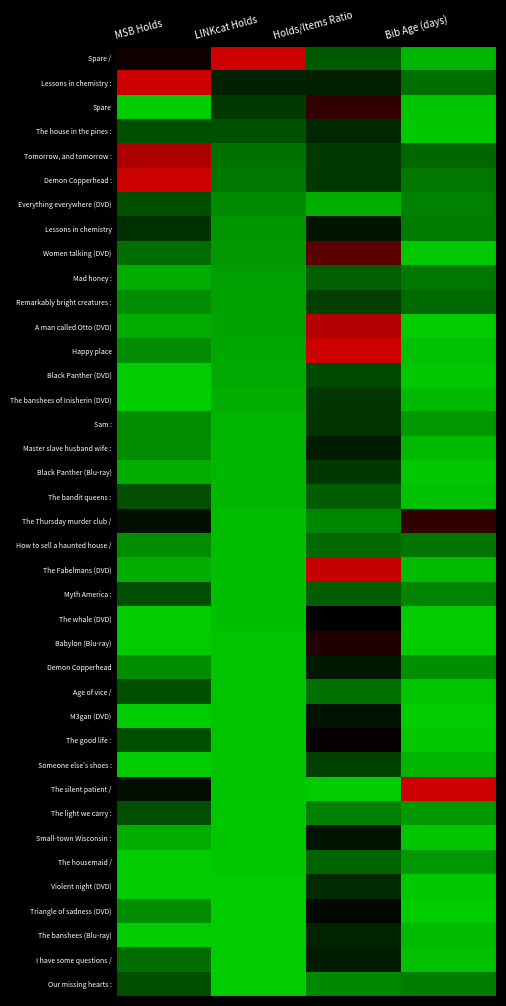

Reading left to right, extract all data points from this chart.

Spare /: MSB Holds=0.1	LINKcat Holds=1.0	Holds/Items Ratio=-0.4	Bib Age (days)=-0.9
Lessons in chemistry :: MSB Holds=1.0	LINKcat Holds=-0.2	Holds/Items Ratio=-0.2	Bib Age (days)=-0.5
Spare: MSB Holds=-1.0	LINKcat Holds=-0.3	Holds/Items Ratio=0.2	Bib Age (days)=-1.0
The house in the pines :: MSB Holds=-0.4	LINKcat Holds=-0.4	Holds/Items Ratio=-0.2	Bib Age (days)=-1.0
Tomorrow, and tomorrow :: MSB Holds=0.8	LINKcat Holds=-0.6	Holds/Items Ratio=-0.3	Bib Age (days)=-0.5
Demon Copperhead :: MSB Holds=1.0	LINKcat Holds=-0.6	Holds/Items Ratio=-0.3	Bib Age (days)=-0.6
Everything everywhere (DVD): MSB Holds=-0.4	LINKcat Holds=-0.7	Holds/Items Ratio=-0.9	Bib Age (days)=-0.6
Lessons in chemistry: MSB Holds=-0.2	LINKcat Holds=-0.7	Holds/Items Ratio=-0.1	Bib Age (days)=-0.6
Women talking (DVD): MSB Holds=-0.5	LINKcat Holds=-0.7	Holds/Items Ratio=0.4	Bib Age (days)=-1.0
Mad honey :: MSB Holds=-0.8	LINKcat Holds=-0.8	Holds/Items Ratio=-0.5	Bib Age (days)=-0.6
Remarkably bright creatures :: MSB Holds=-0.7	LINKcat Holds=-0.8	Holds/Items Ratio=-0.3	Bib Age (days)=-0.5
A man called Otto (DVD): MSB Holds=-0.8	LINKcat Holds=-0.8	Holds/Items Ratio=0.9	Bib Age (days)=-1.0
Happy place: MSB Holds=-0.7	LINKcat Holds=-0.8	Holds/Items Ratio=1.0	Bib Age (days)=-0.9
Black Panther (DVD): MSB Holds=-1.0	LINKcat Holds=-0.8	Holds/Items Ratio=-0.4	Bib Age (days)=-1.0
The banshees of Inisherin (DVD): MSB Holds=-1.0	LINKcat Holds=-0.9	Holds/Items Ratio=-0.3	Bib Age (days)=-0.9
Sam :: MSB Holds=-0.7	LINKcat Holds=-0.9	Holds/Items Ratio=-0.3	Bib Age (days)=-0.7
Master slave husband wife :: MSB Holds=-0.7	LINKcat Holds=-0.9	Holds/Items Ratio=-0.1	Bib Age (days)=-0.9
Black Panther (Blu-ray): MSB Holds=-0.8	LINKcat Holds=-0.9	Holds/Items Ratio=-0.3	Bib Age (days)=-1.0
The bandit queens :: MSB Holds=-0.4	LINKcat Holds=-0.9	Holds/Items Ratio=-0.5	Bib Age (days)=-0.9
The Thursday murder club /: MSB Holds=-0.1	LINKcat Holds=-0.9	Holds/Items Ratio=-0.7	Bib Age (days)=0.2
How to sell a haunted house /: MSB Holds=-0.7	LINKcat Holds=-0.9	Holds/Items Ratio=-0.5	Bib Age (days)=-0.6
The Fabelmans (DVD): MSB Holds=-0.8	LINKcat Holds=-0.9	Holds/Items Ratio=1.0	Bib Age (days)=-0.9
Myth America :: MSB Holds=-0.4	LINKcat Holds=-0.9	Holds/Items Ratio=-0.5	Bib Age (days)=-0.6
The whale (DVD): MSB Holds=-1.0	LINKcat Holds=-0.9	Holds/Items Ratio=-0.0	Bib Age (days)=-1.0
Babylon (Blu-ray): MSB Holds=-1.0	LINKcat Holds=-1.0	Holds/Items Ratio=0.2	Bib Age (days)=-1.0
Demon Copperhead: MSB Holds=-0.7	LINKcat Holds=-1.0	Holds/Items Ratio=-0.1	Bib Age (days)=-0.7
Age of vice /: MSB Holds=-0.4	LINKcat Holds=-1.0	Holds/Items Ratio=-0.6	Bib Age (days)=-1.0
M3gan (DVD): MSB Holds=-1.0	LINKcat Holds=-1.0	Holds/Items Ratio=-0.1	Bib Age (days)=-1.0
The good life :: MSB Holds=-0.4	LINKcat Holds=-1.0	Holds/Items Ratio=0.0	Bib Age (days)=-1.0
Someone else's shoes :: MSB Holds=-1.0	LINKcat Holds=-1.0	Holds/Items Ratio=-0.3	Bib Age (days)=-0.9
The silent patient /: MSB Holds=-0.1	LINKcat Holds=-1.0	Holds/Items Ratio=-1.0	Bib Age (days)=1.0
The light we carry :: MSB Holds=-0.4	LINKcat Holds=-1.0	Holds/Items Ratio=-0.6	Bib Age (days)=-0.8
Small-town Wisconsin :: MSB Holds=-0.8	LINKcat Holds=-1.0	Holds/Items Ratio=-0.1	Bib Age (days)=-1.0
The housemaid /: MSB Holds=-1.0	LINKcat Holds=-1.0	Holds/Items Ratio=-0.5	Bib Age (days)=-0.7
Violent night (DVD): MSB Holds=-1.0	LINKcat Holds=-1.0	Holds/Items Ratio=-0.2	Bib Age (days)=-1.0
Triangle of sadness (DVD): MSB Holds=-0.7	LINKcat Holds=-1.0	Holds/Items Ratio=-0.0	Bib Age (days)=-1.0
The banshees (Blu-ray): MSB Holds=-1.0	LINKcat Holds=-1.0	Holds/Items Ratio=-0.2	Bib Age (days)=-0.9
I have some questions /: MSB Holds=-0.5	LINKcat Holds=-1.0	Holds/Items Ratio=-0.1	Bib Age (days)=-0.9
Our missing hearts :: MSB Holds=-0.4	LINKcat Holds=-1.0	Holds/Items Ratio=-0.7	Bib Age (days)=-0.6